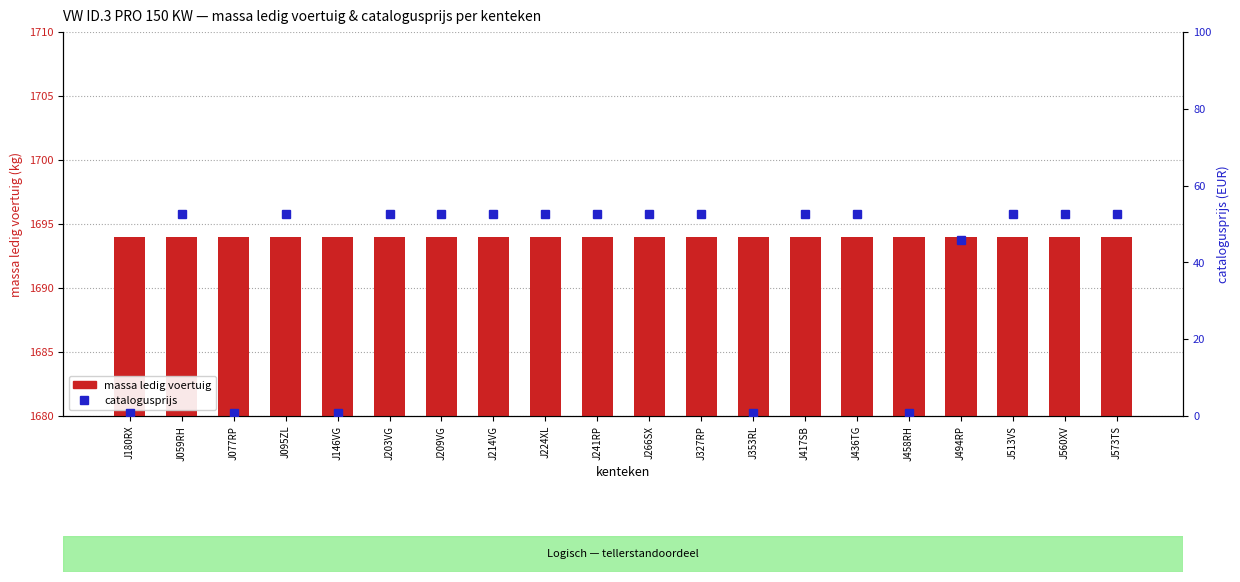

Rank the series by their maximum value, from highest to lowest.

massa ledig voertuig, catalogusprijs (percentile)